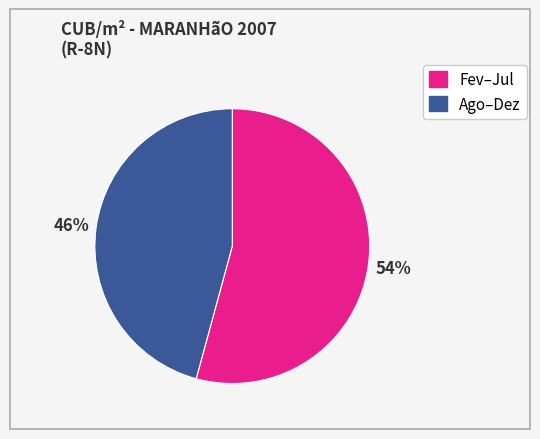

Is there any slice that represents more than half of the pie?

Yes